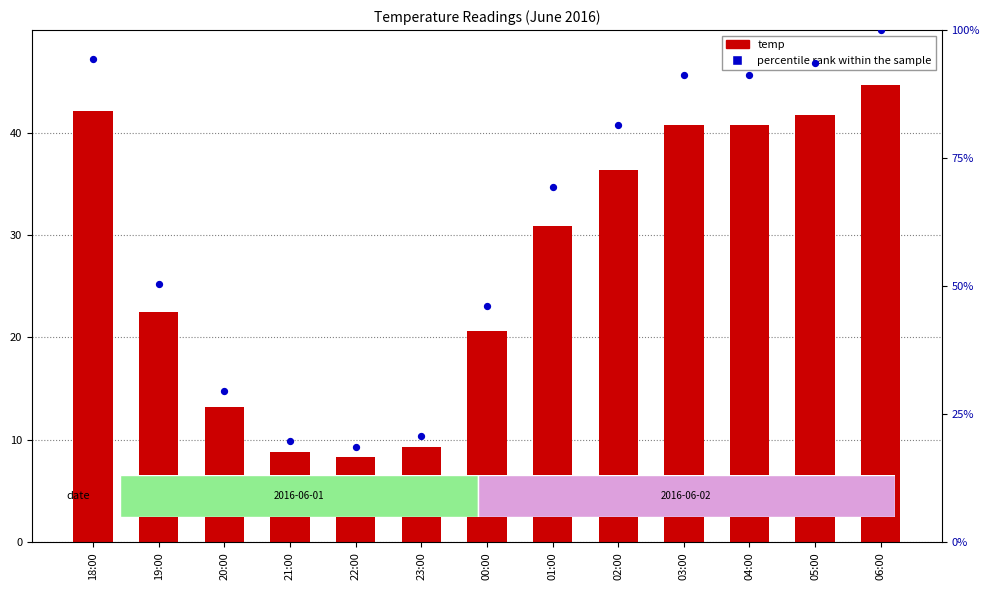

What is the total value across all series at 20:00?

42.8